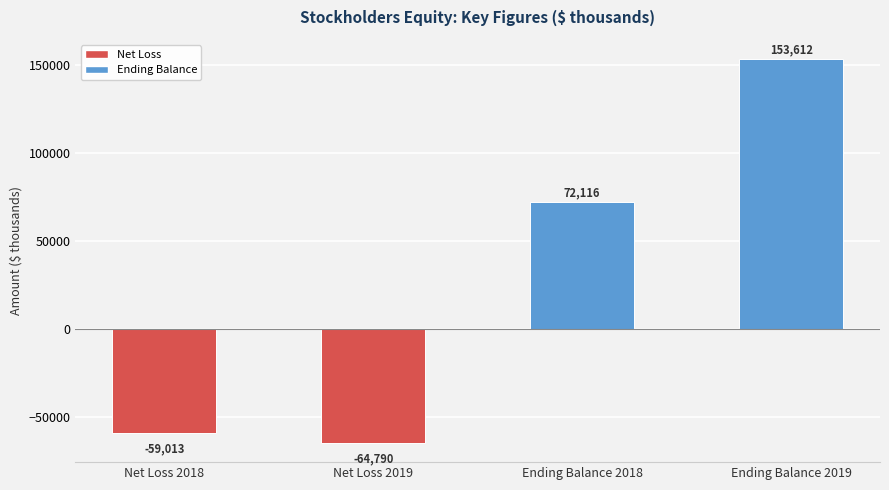

Reading left to right, what are all the values shown in this chart?

Net Loss 2018=-59013	Net Loss 2019=-64790	Ending Balance 2018=72116	Ending Balance 2019=153612